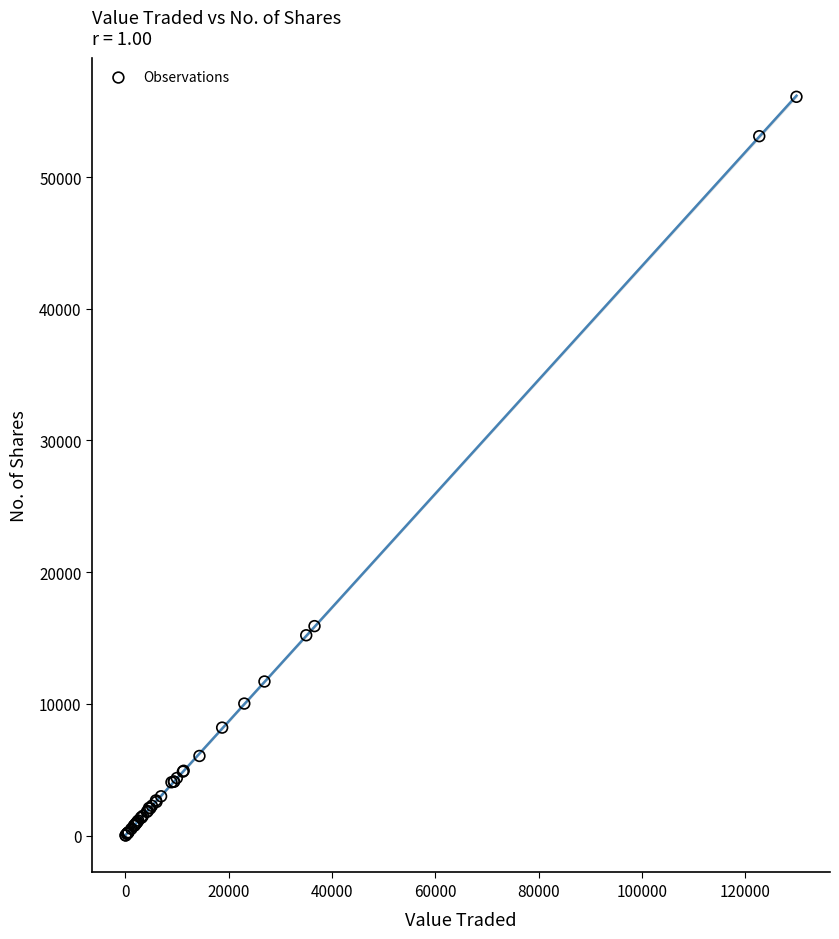

What Y value in the scatter plot is closest to 28052?

15905